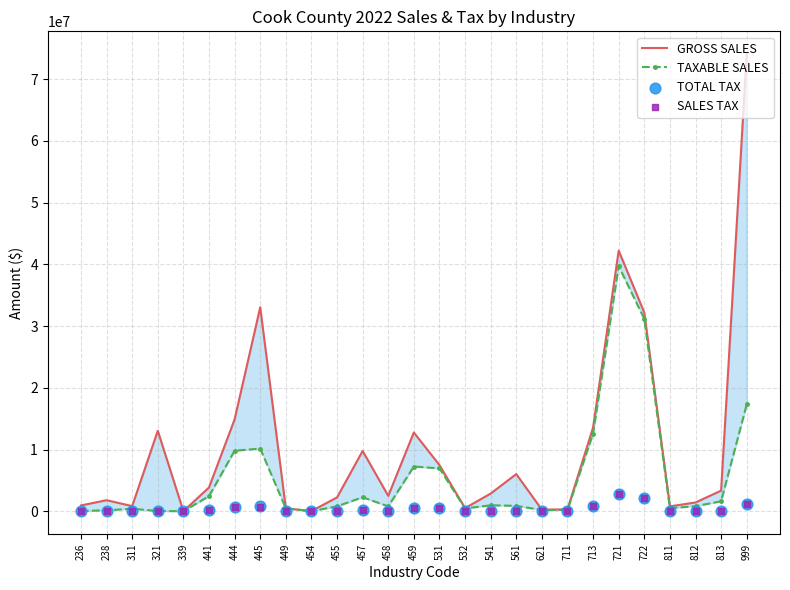

Which series has the largest total across all categories?

GROSS SALES